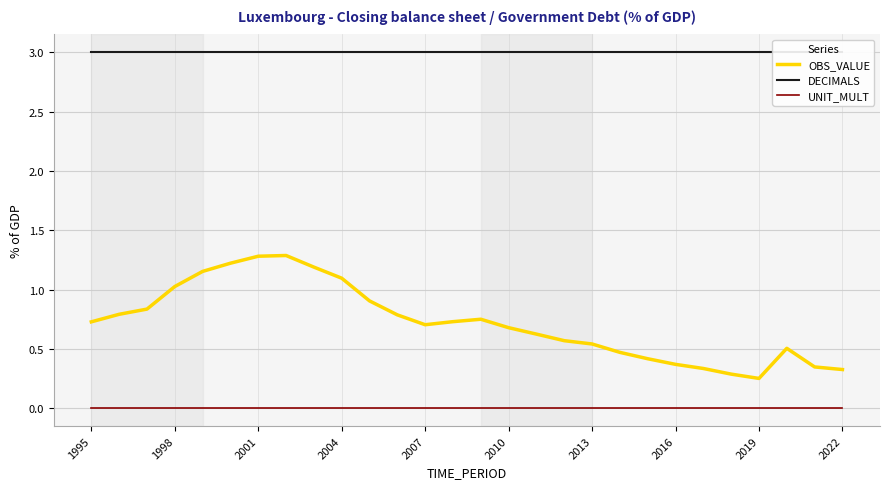

True or false: UNIT_MULT and OBS_VALUE intersect in this chart.

False